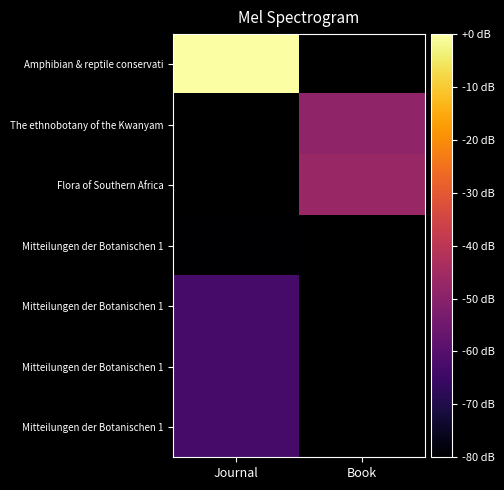

Which category has the lowest value across all series?

Journal